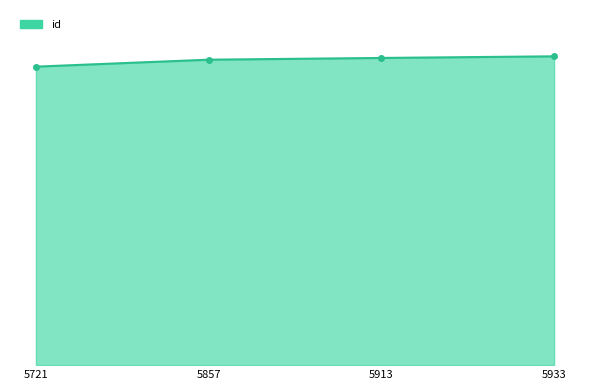

List the labels in order of value, largest first.

5933, 5913, 5857, 5721